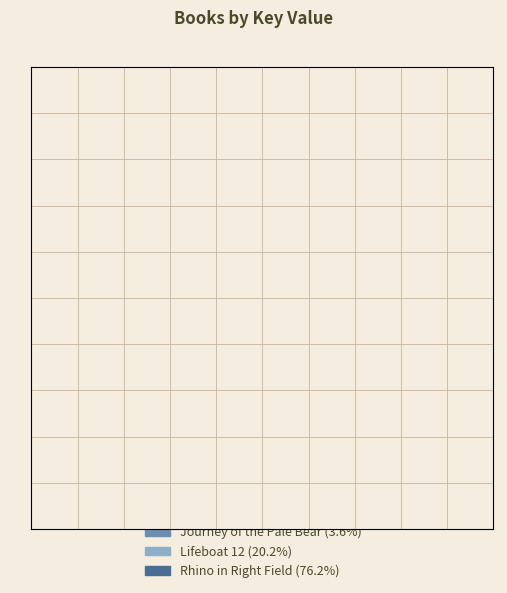

How much of the chart is everything except Lifeboat 12?

79.8%